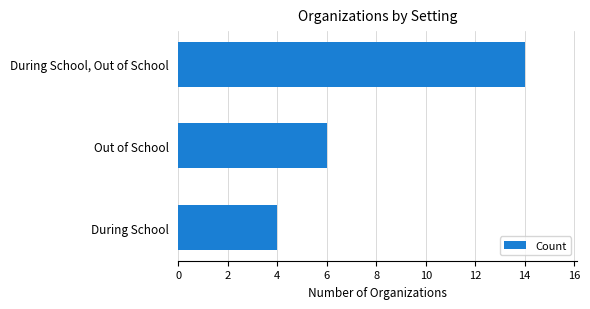

How many bars are there in total?

3